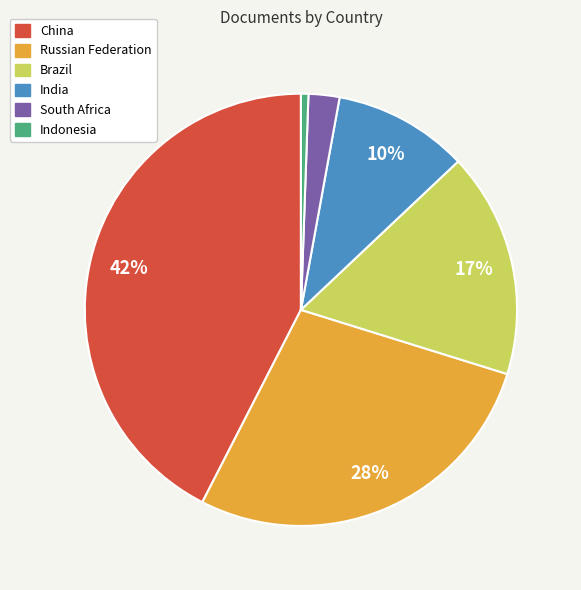

Does any single category account for the majority?

No